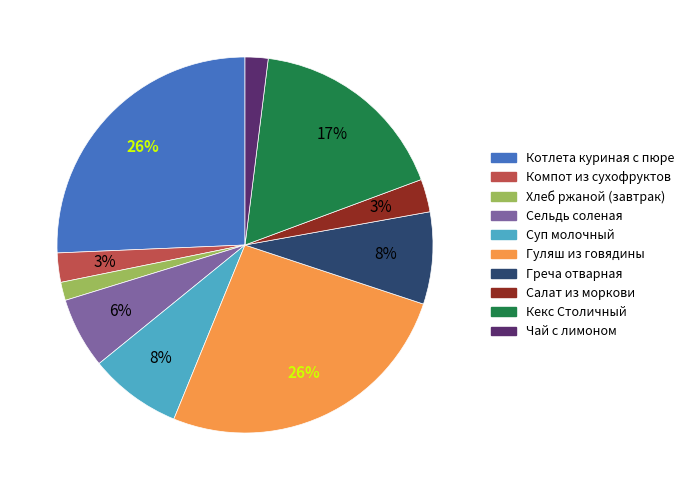

Is there any slice that represents more than half of the pie?

No